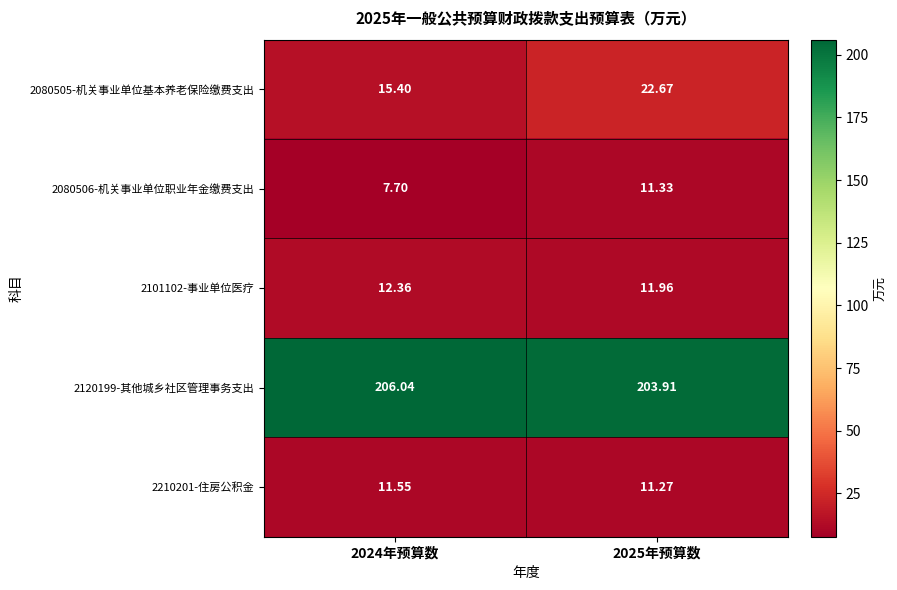

Is the value of 2120199-其他城乡社区管理事务支出 at 2024年预算数 greater than the value of 2210201-住房公积金 at 2024年预算数?

Yes